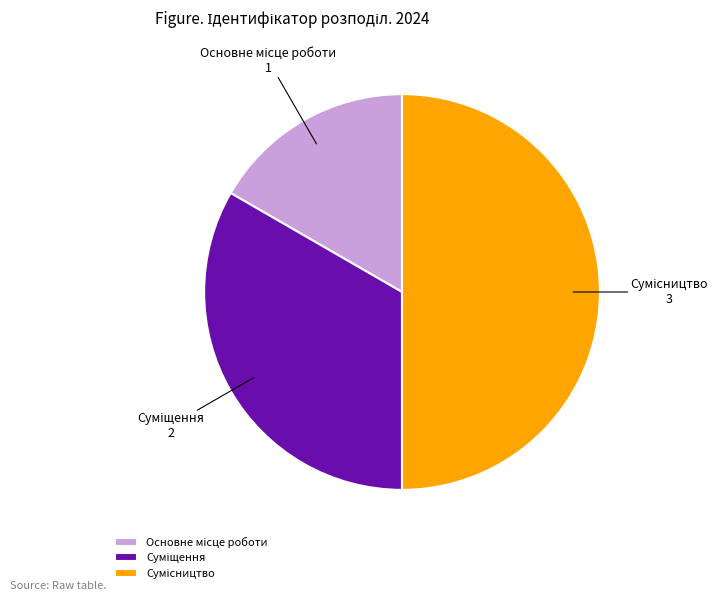

Do Суміщення and Сумісництво together represent more than half of the pie?

Yes